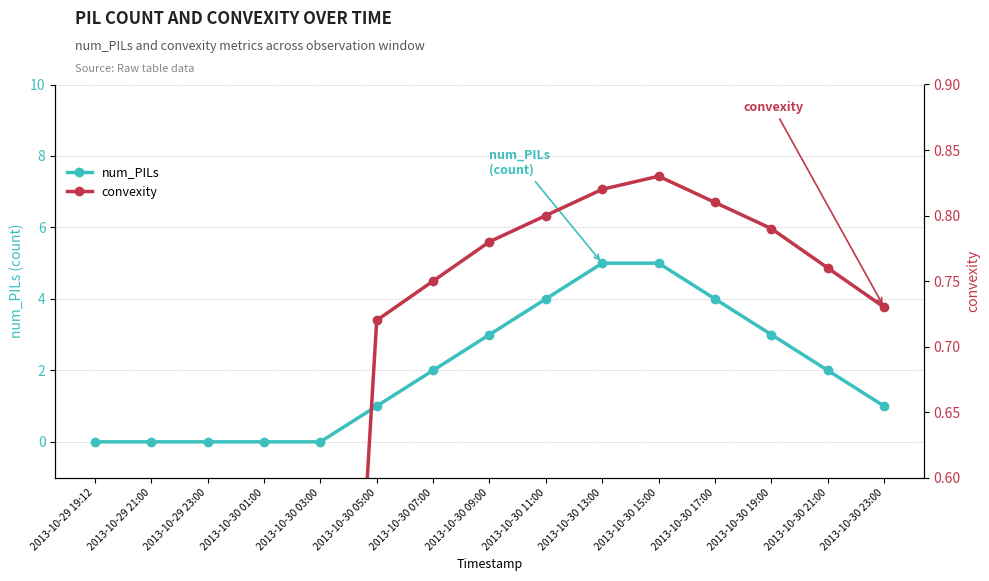

List the series in order of their peak value, lowest first.

convexity, num_PILs